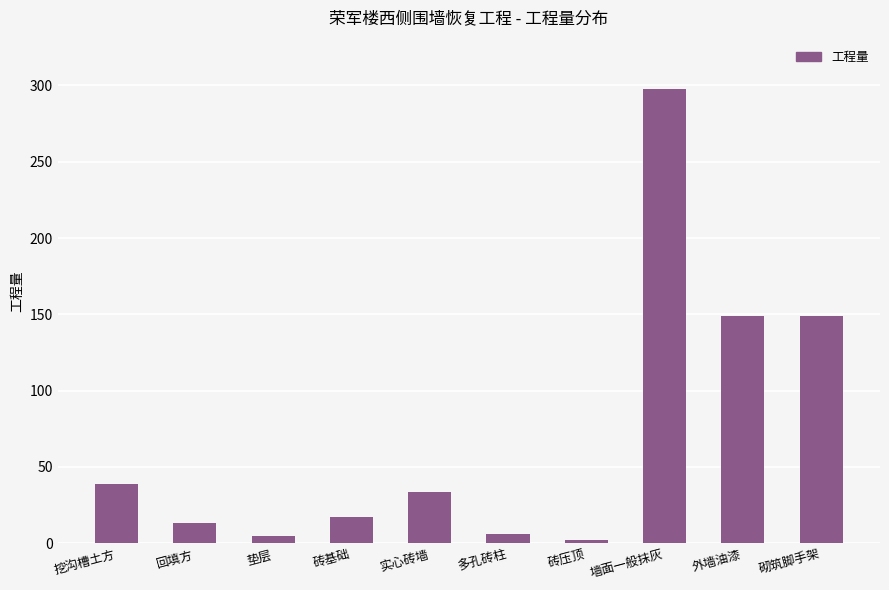

What is the label of the 4th bar from the left?

砖基础